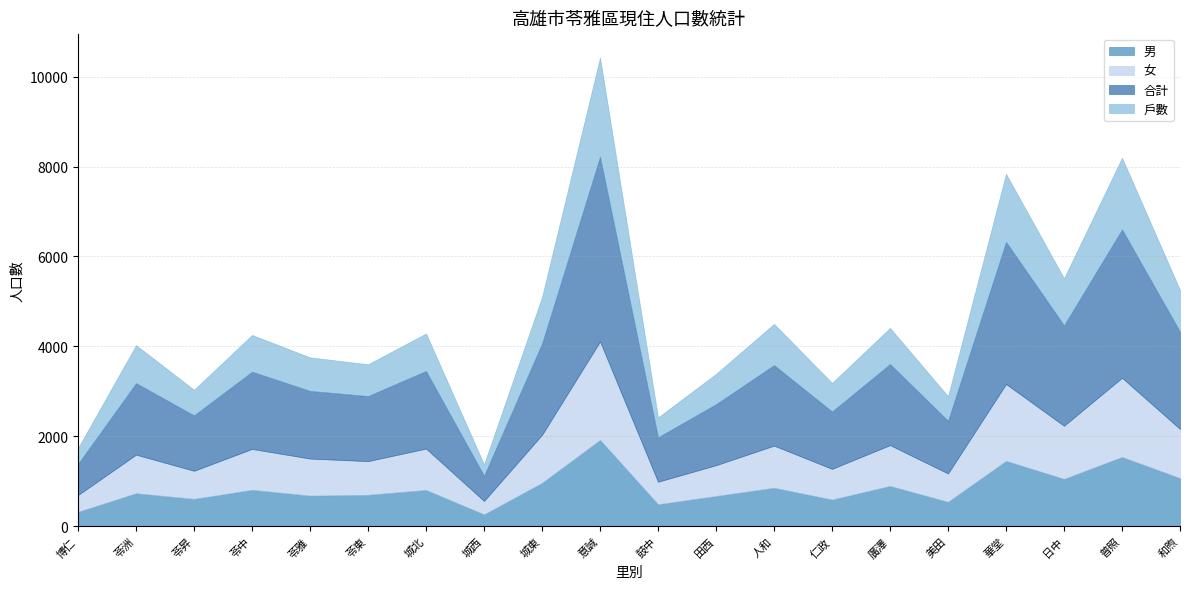

What position from the left is 華堂?

17